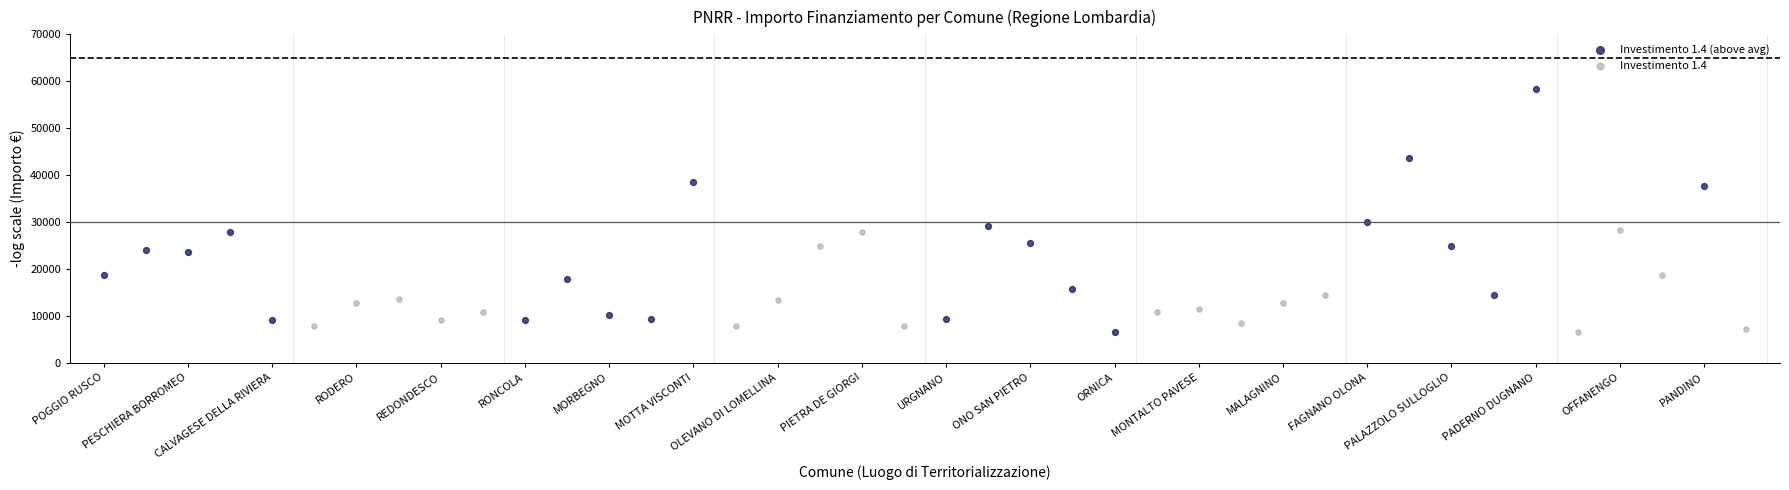

Which series reaches the maximum Y coordinate?

Investimento 1.4 (above avg)